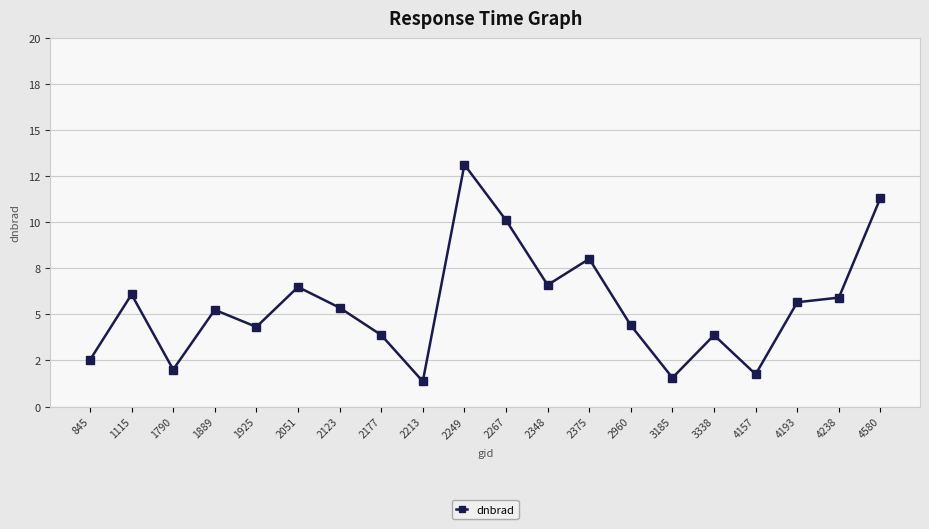

Which label corresponds to the largest value in the chart?

2249